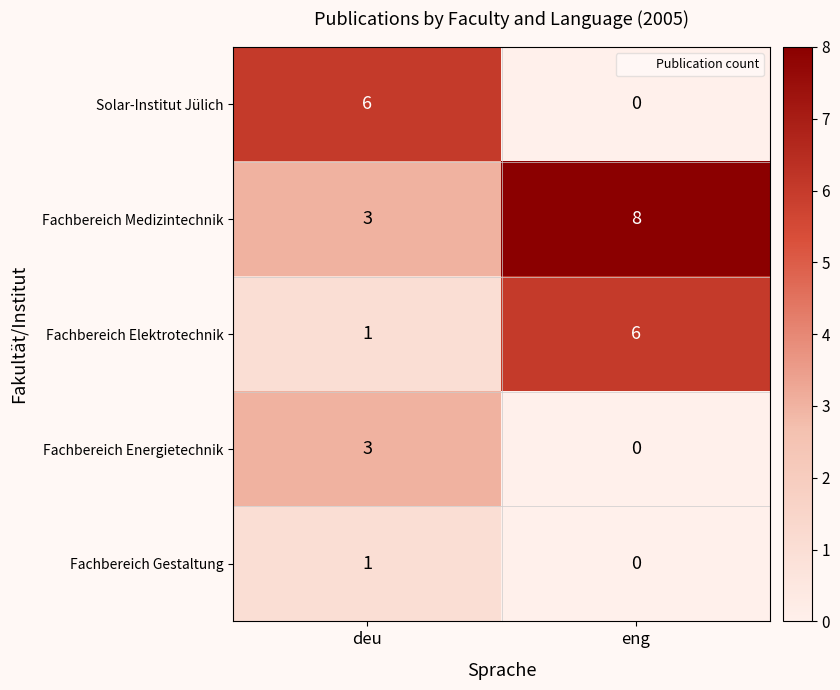

Rank the categories by Fachbereich Gestaltung value from lowest to highest.

eng, deu